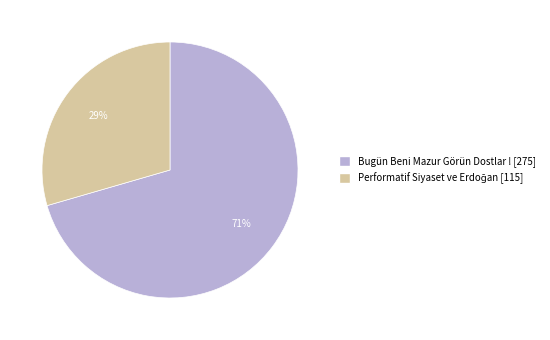

To the nearest percent, what percentage of the pie is Bugün Beni Mazur Görün Dostlar !?

71%